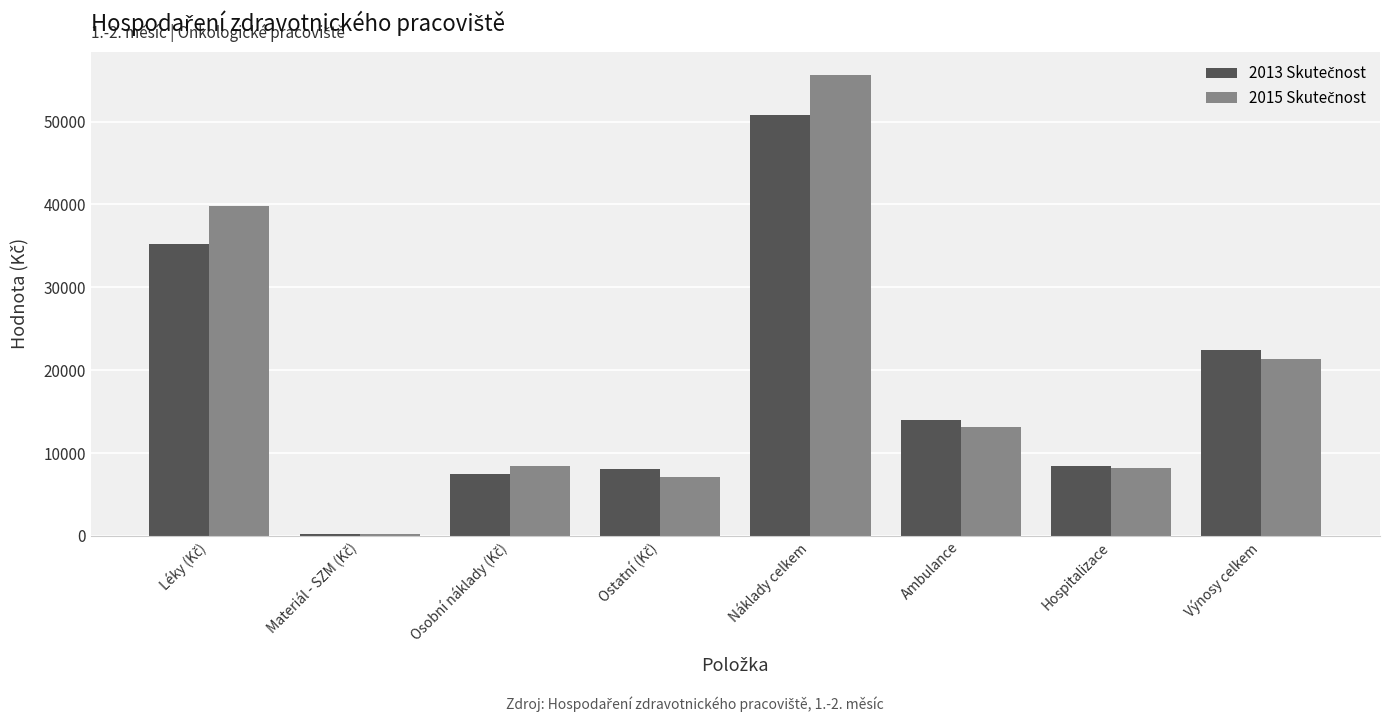

What is the total value across all series at Hospitalizace?

16612.5